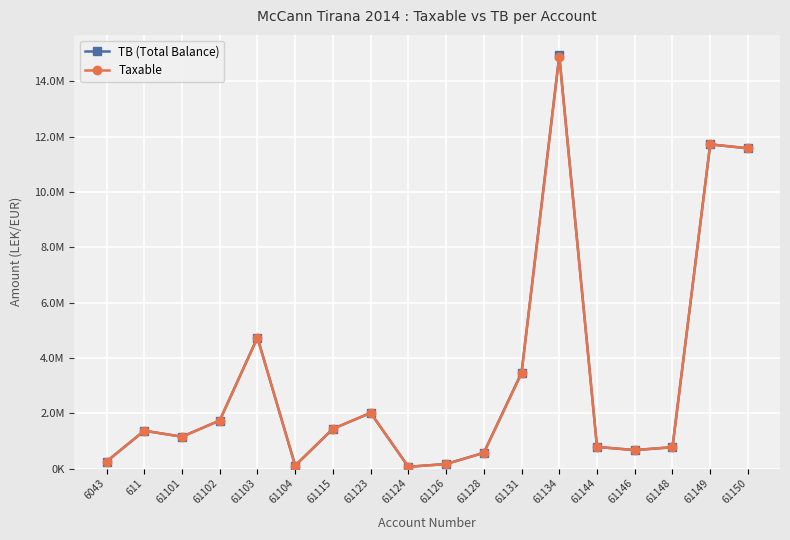

Is this an area chart (filled region under the line)?

No